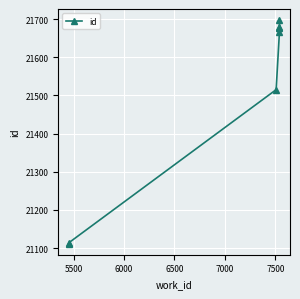

The value at 7500 is 35540. True or false?

False